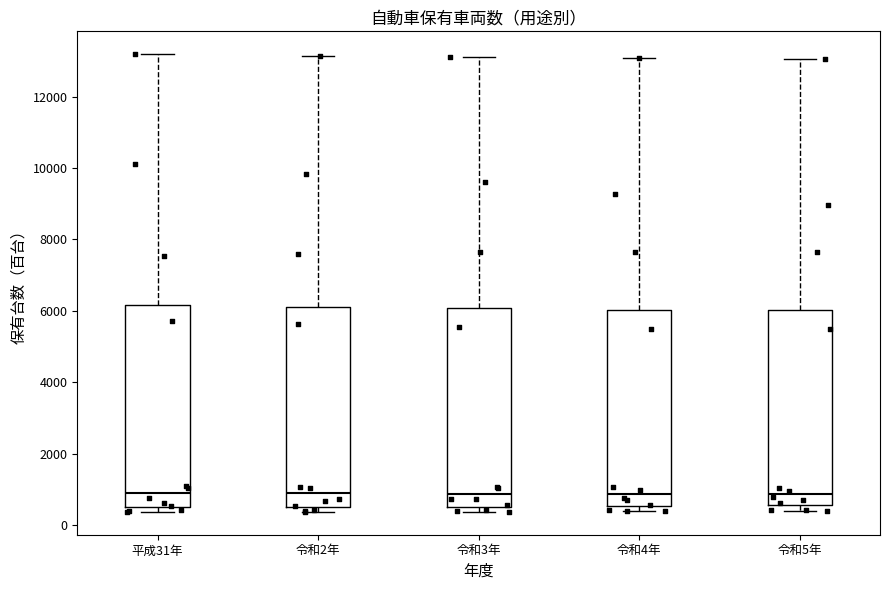

Where does the median line of the box for 令和4年 sit on the y-axis? The values are not printed on the chart, so give them approximately, as read against the axis.

800